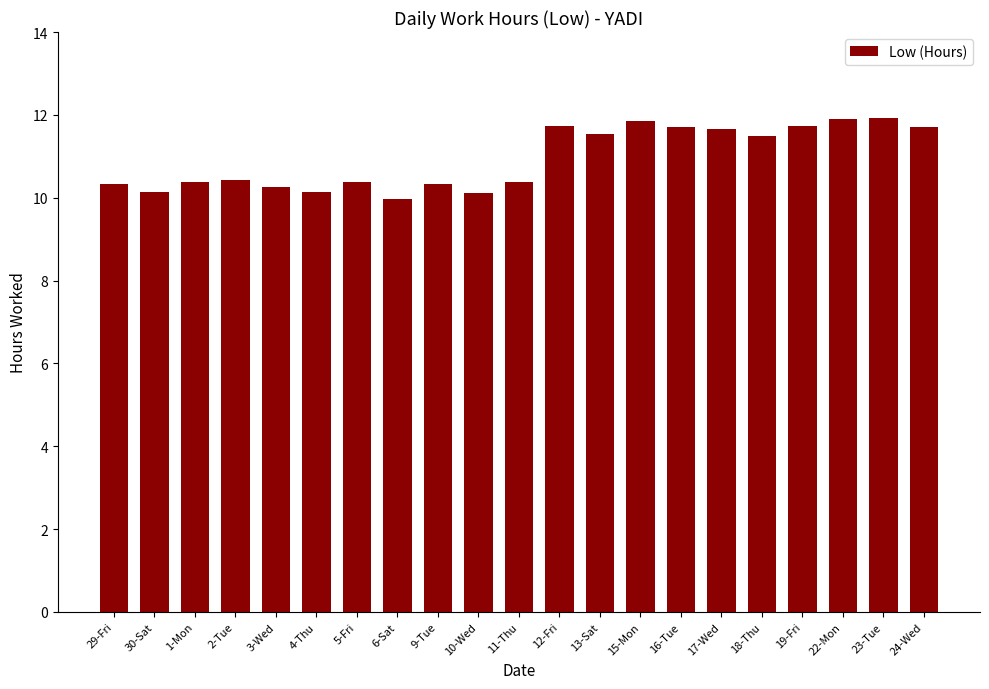

The chart shows a value of 10.3 at 29-Fri. True or false?

True